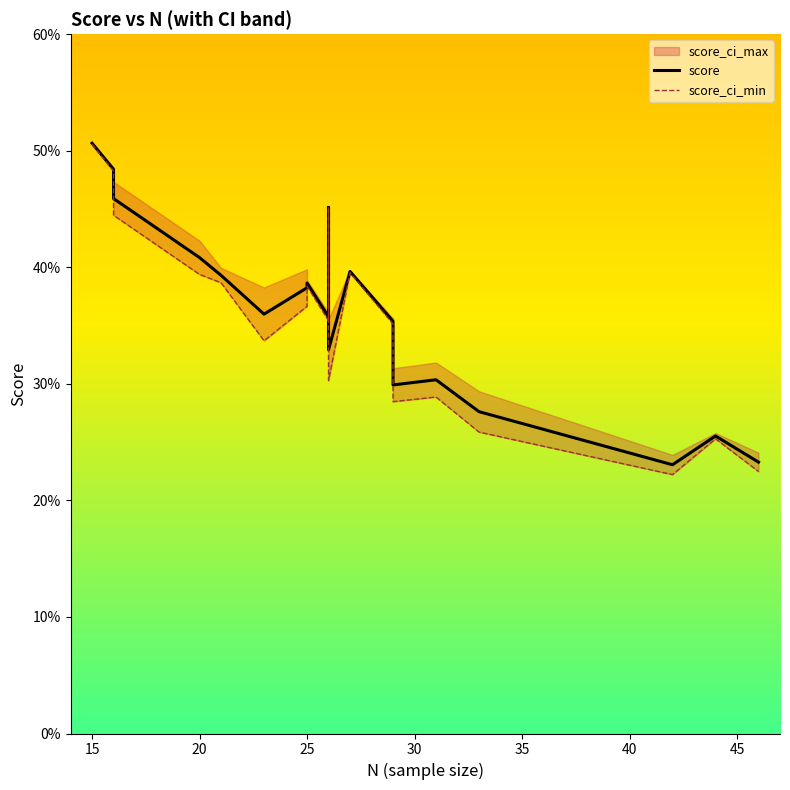

How many lines are shown in the chart?

2